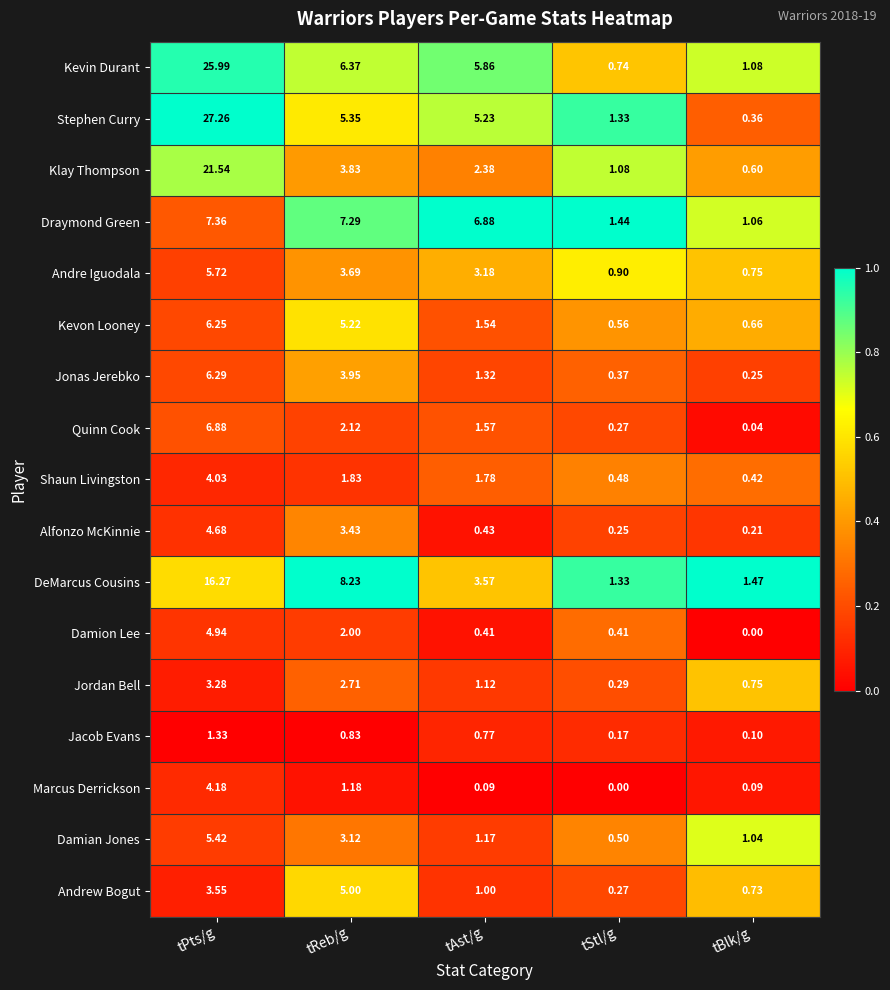

Where does the Andre Iguodala series first go above 3?

tPts/g